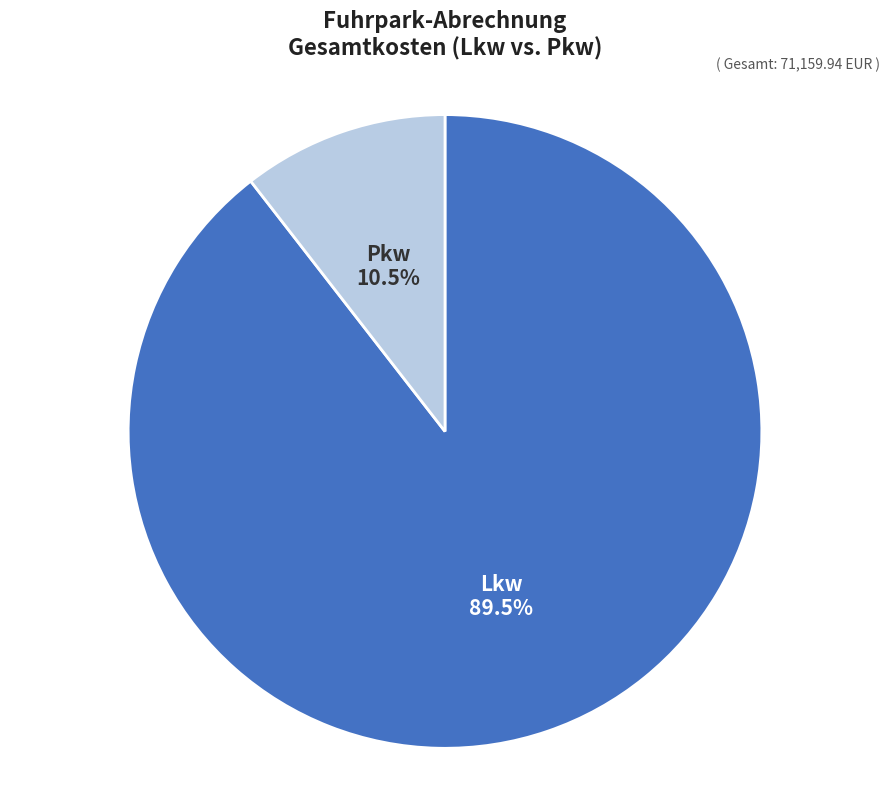

Does any single category account for the majority?

Yes